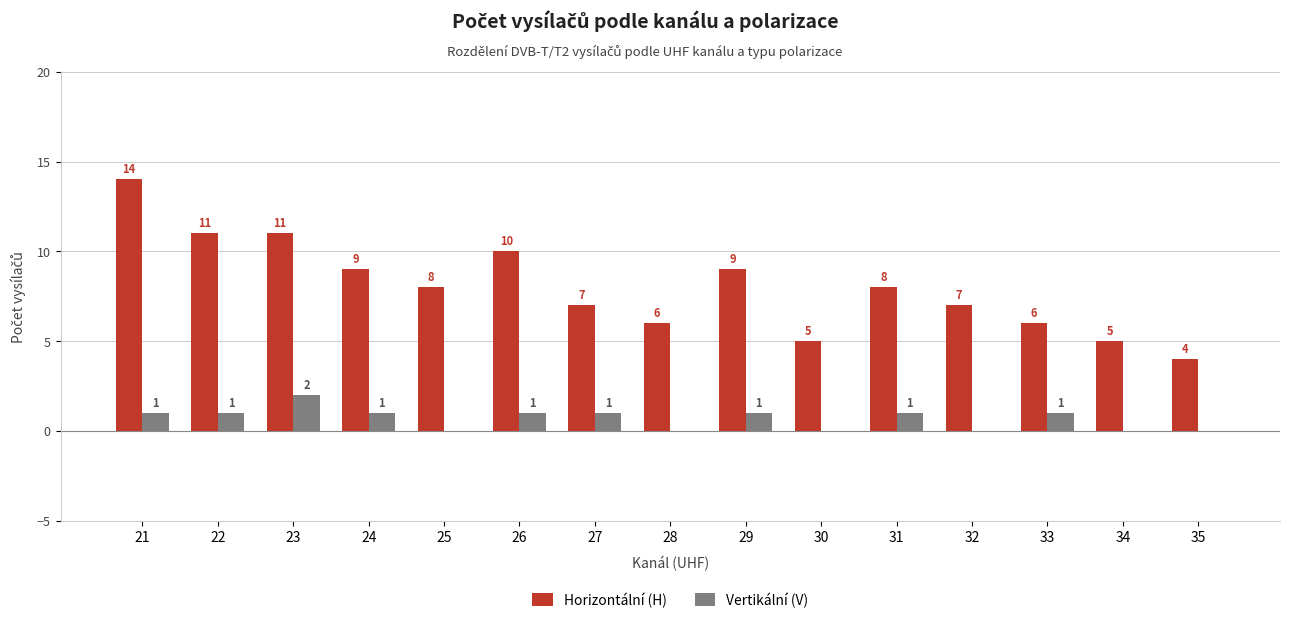

Which series has the largest range (max minus min)?

Horizontální (H)